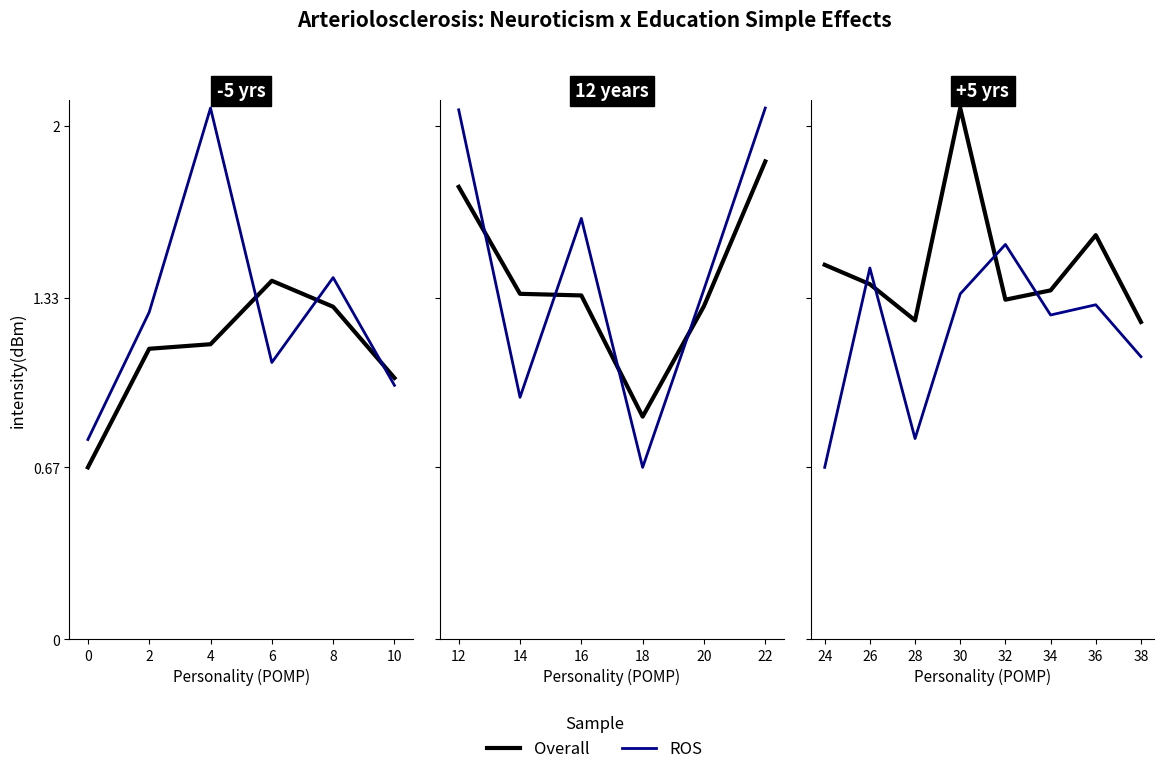

True or false: Overall has more than 2 interior local peaks.

False